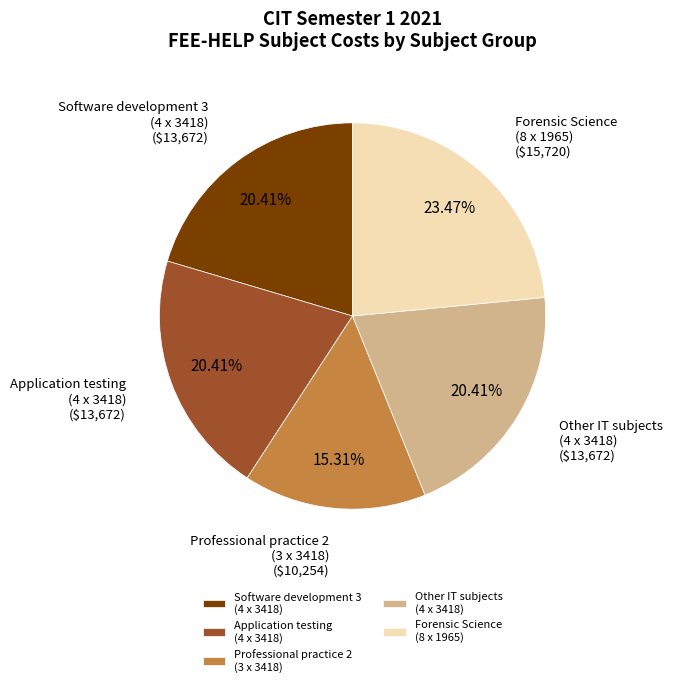

Is there a majority slice in this chart?

No